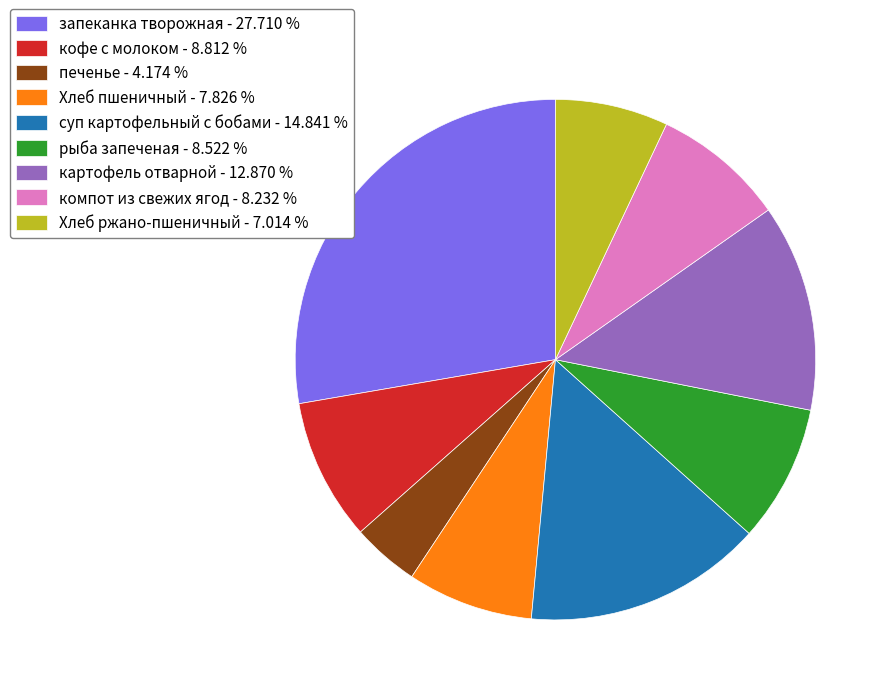

The компот из свежих ягод slice represents 19% of the pie. True or false?

False